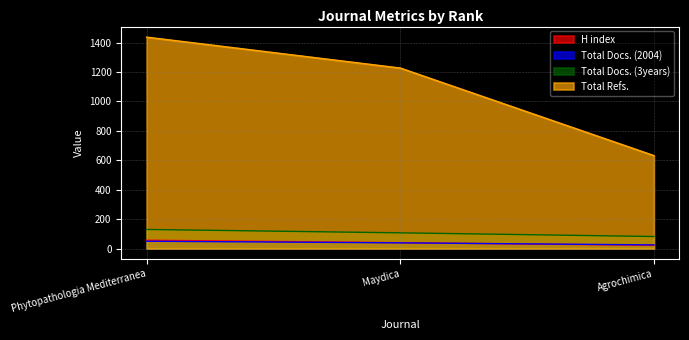

Which label corresponds to the largest value in the chart?

Phytopathologia Mediterranea